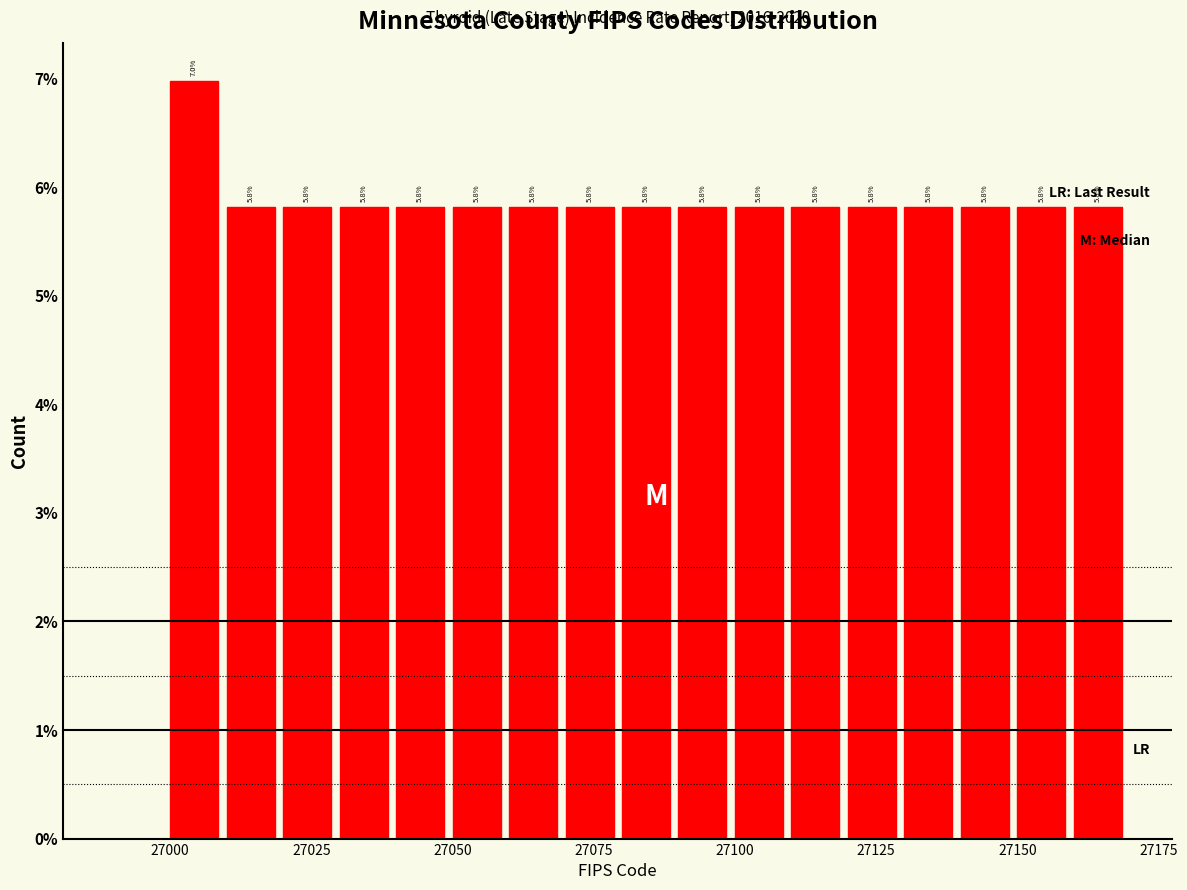

Around what value on the x-axis is the tallest bar? Give the approximate position of its centre, as read against the axis.

27005